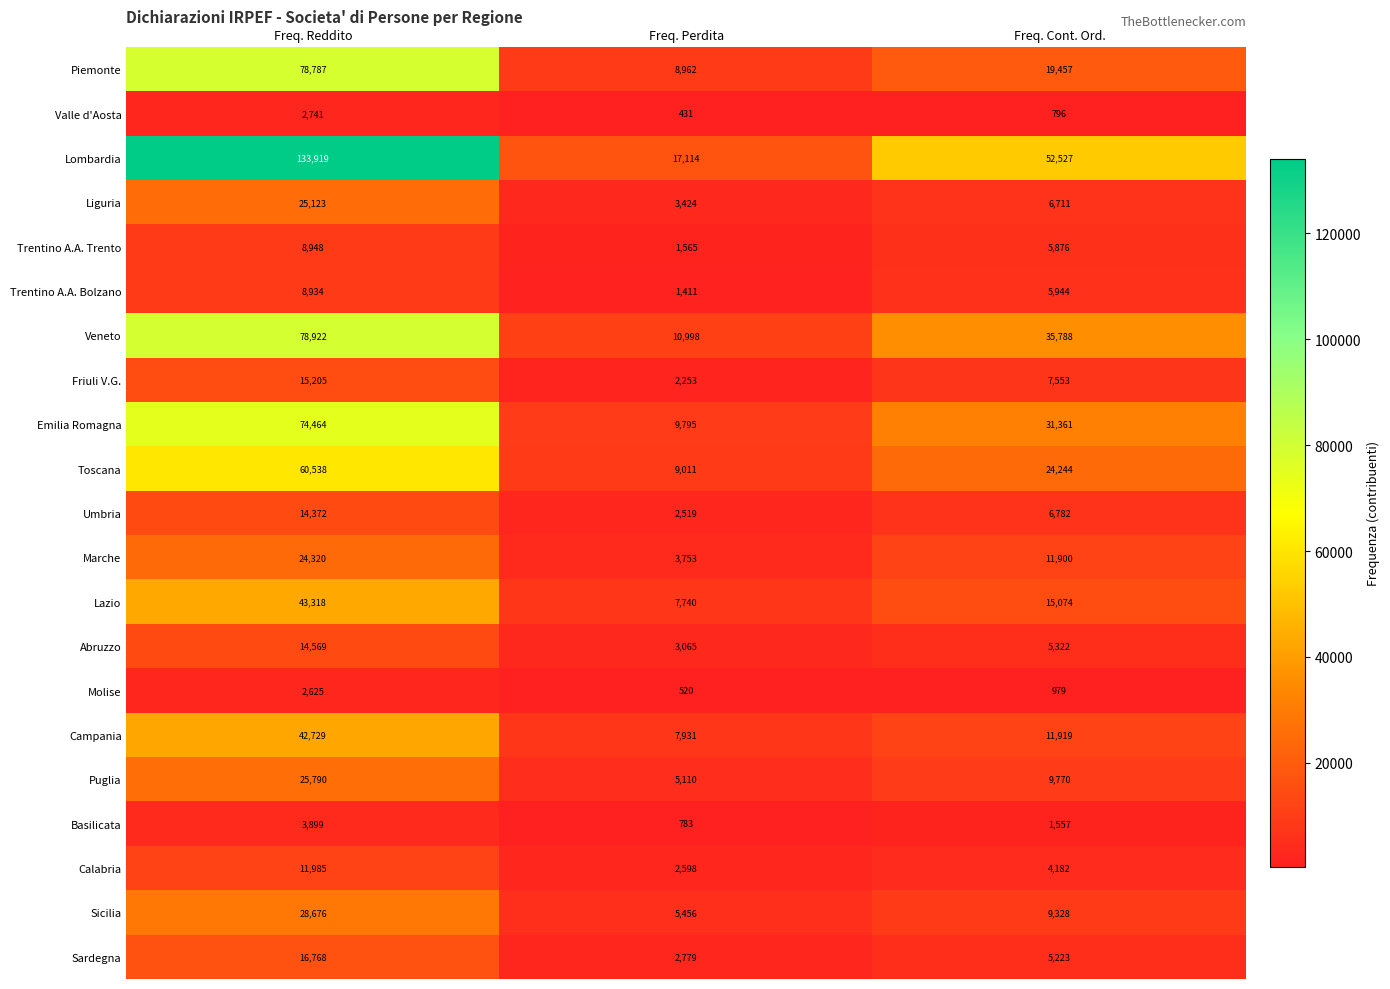

Which series changed the most between Freq. Reddito and Freq. Perdita?

Lombardia